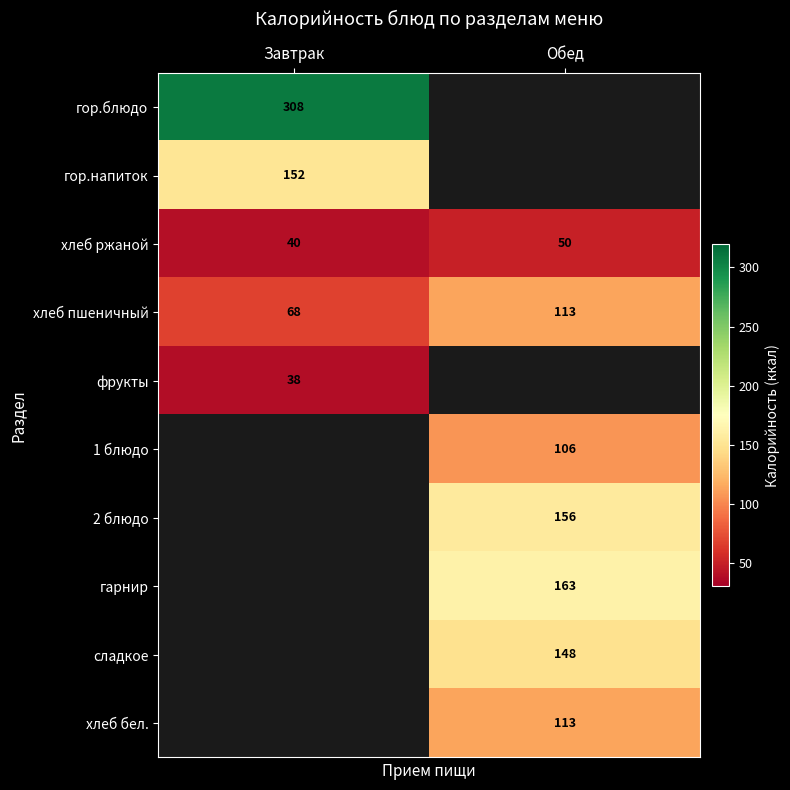

What is the maximum value for хлеб пшеничный?

113